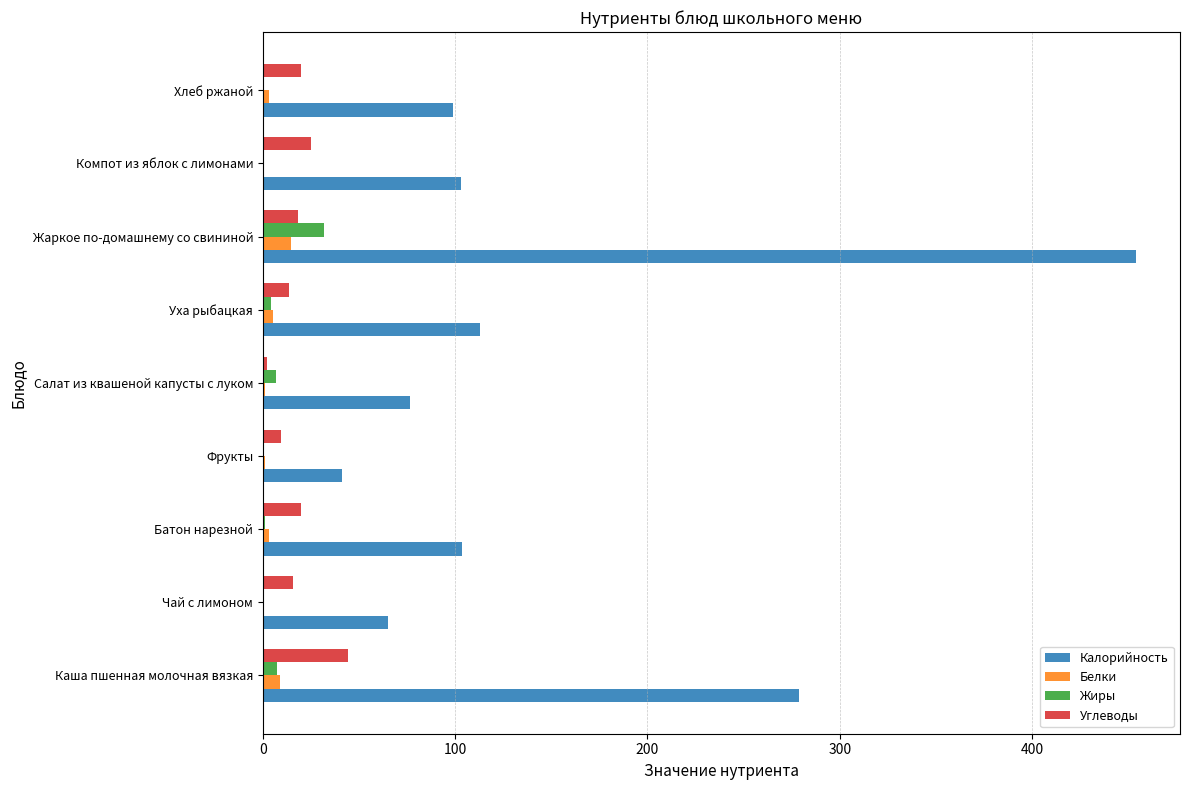

At which category does the chart reach its peak across all series?

Жаркое по-домашнему со свининой